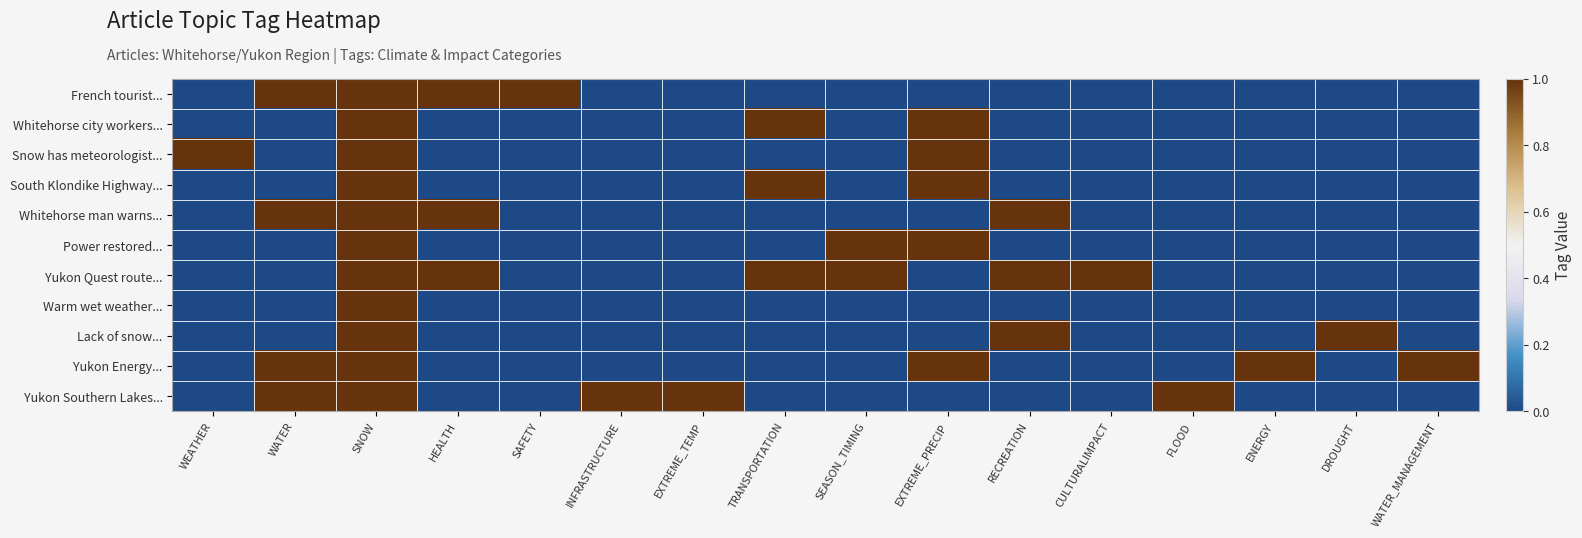

At which category is the sum across all series the highest?

SNOW